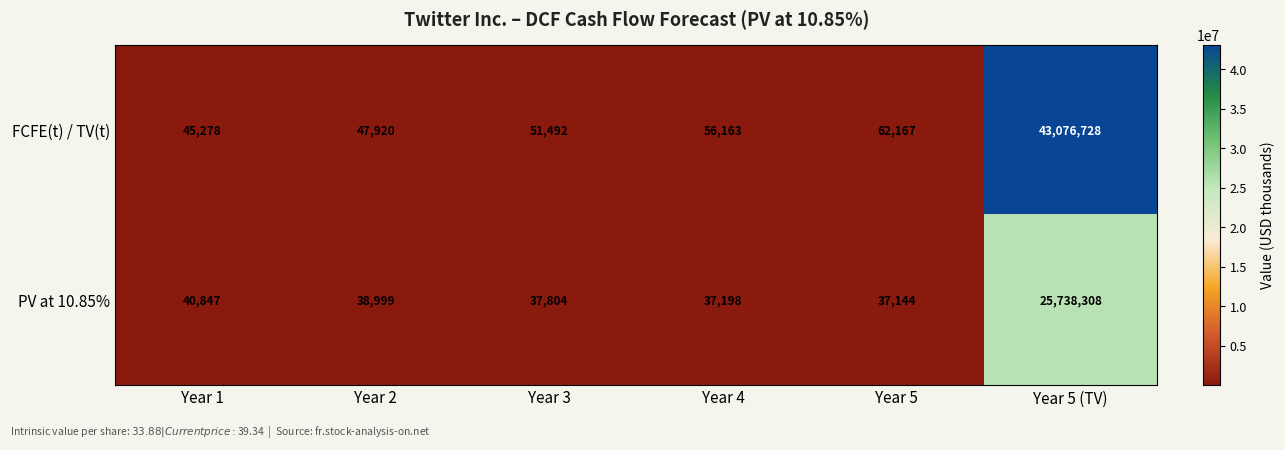

Rank the series by their average value, from highest to lowest.

FCFE(t) / TV(t), PV at 10.85%